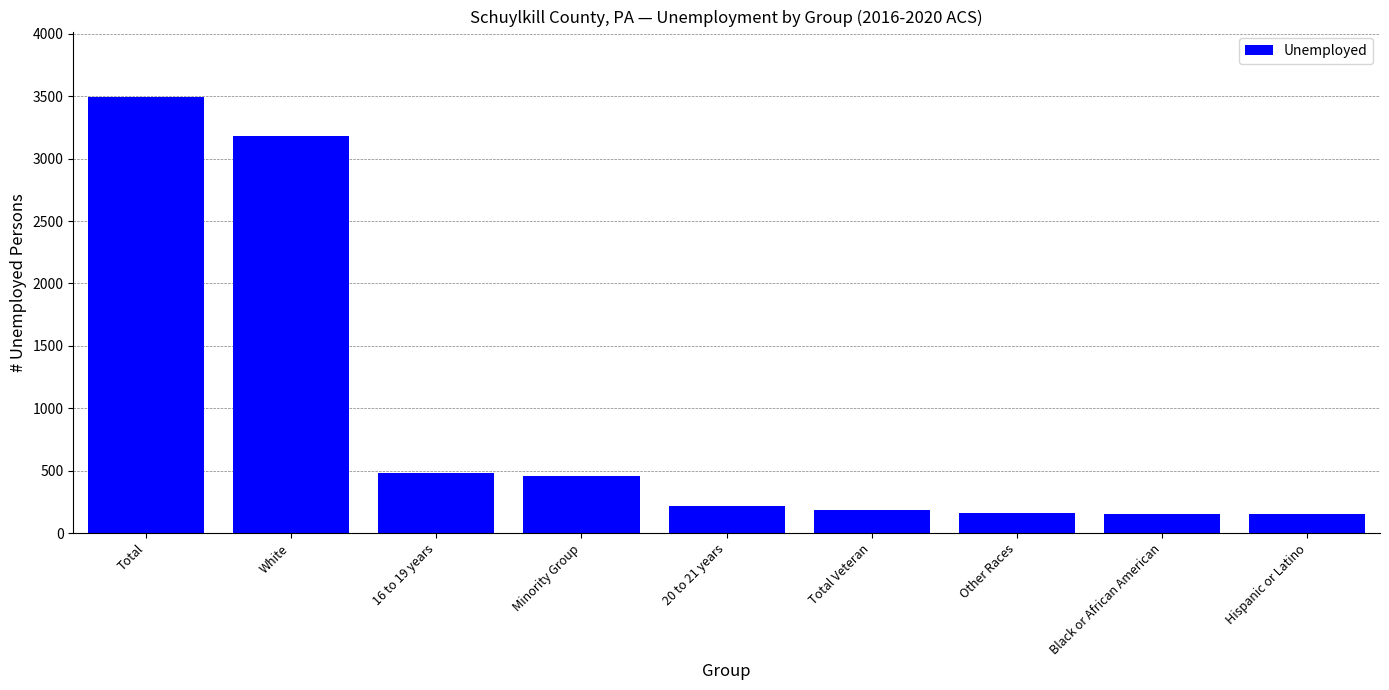

Count the number of categories in the chart.

9